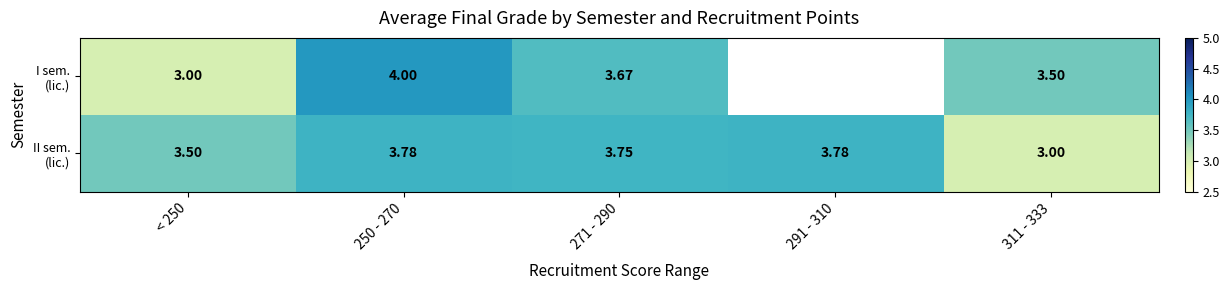

Between 291 - 310 and < 250, which is larger?

< 250